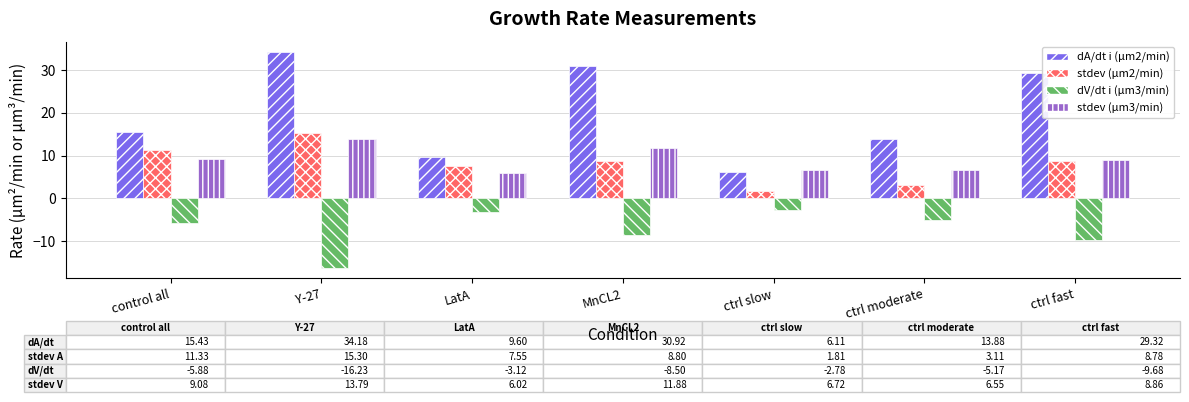

What is the sum of all dA/dt i (µm2/min) values?

139.4